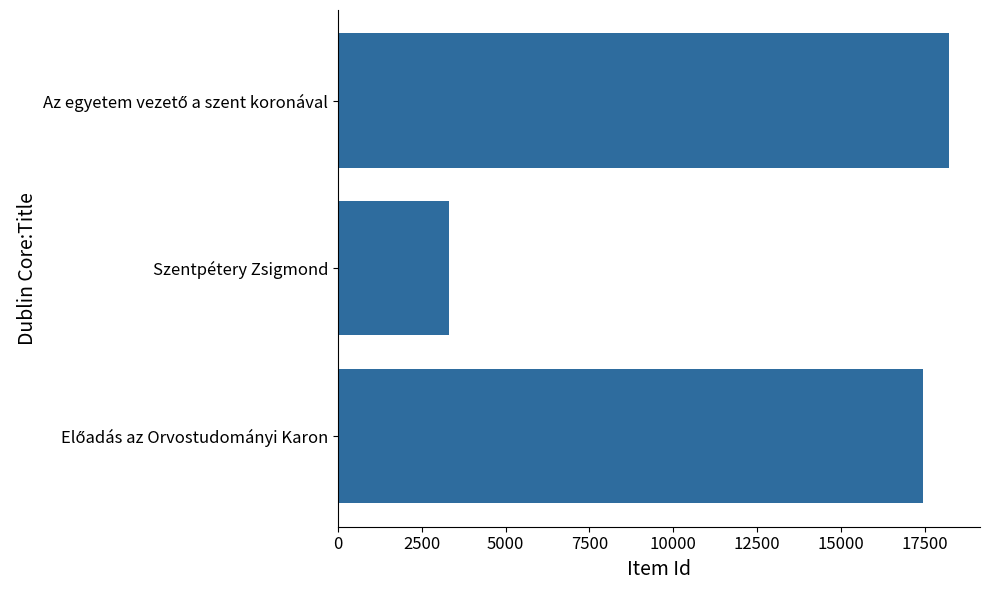

What is the greatest value displayed?

18232